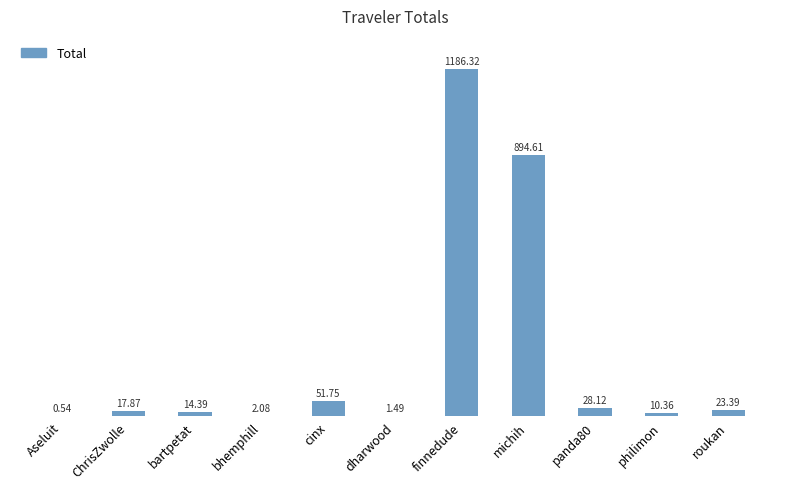

Approximately how many times larger is the value at panda80 compared to ChrisZwolle?

1.6